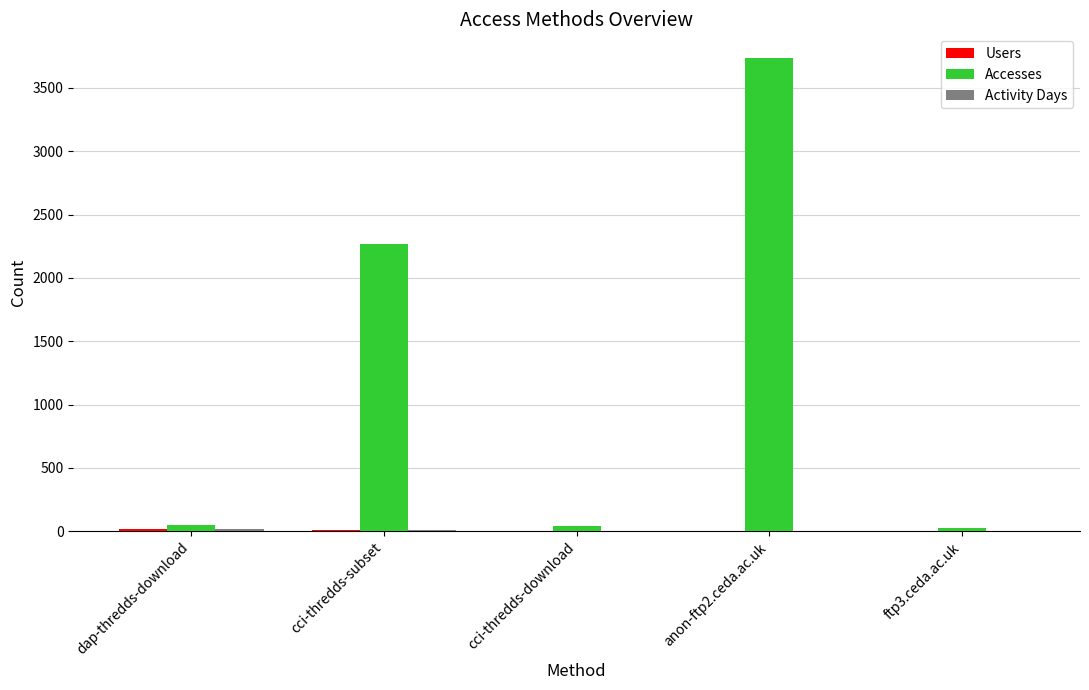

True or false: Accesses has a value of 1473 at cci-thredds-subset.

False